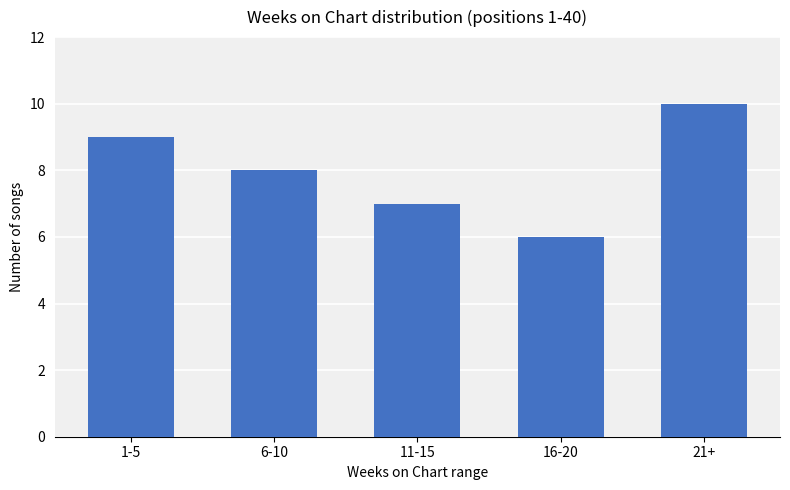

Which has a higher value, 16-20 or 21+?

21+